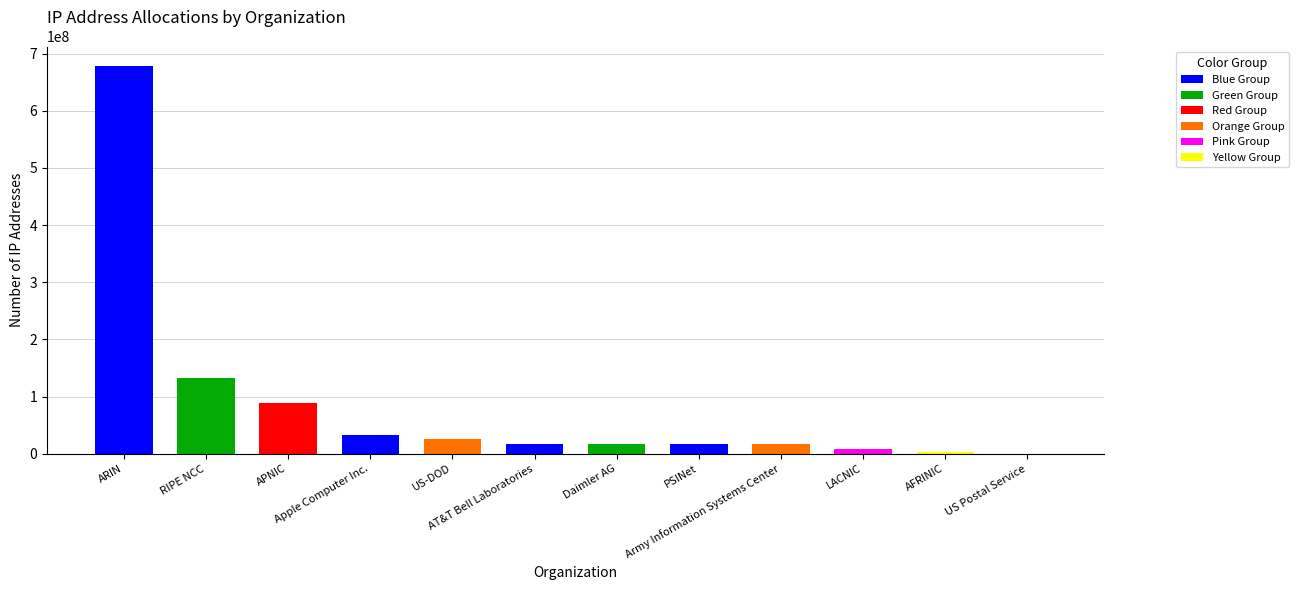

What is the approximate value at PSINet, to the nearest 100?

16780800